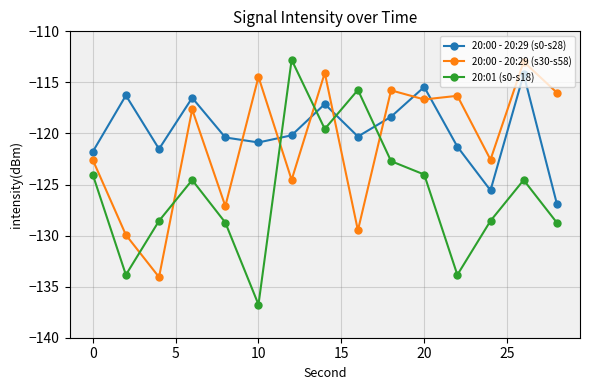

In 20:01 (s0-s18), how many points are higher than both neighbors (excluding endpoints)?

4